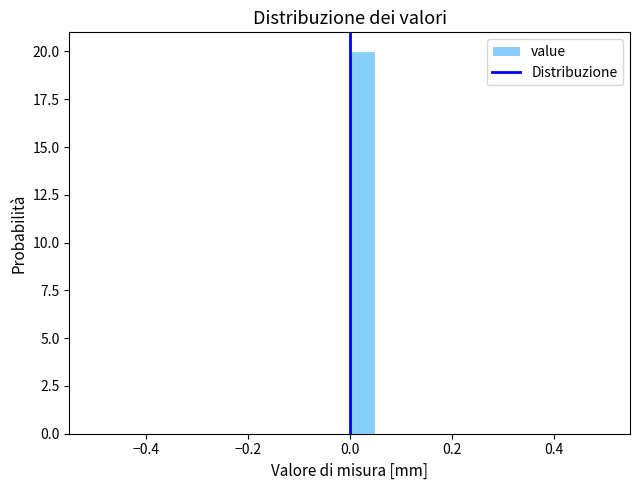

Read against the x-axis, roughly where is the centre of the tallest bar?

0.02